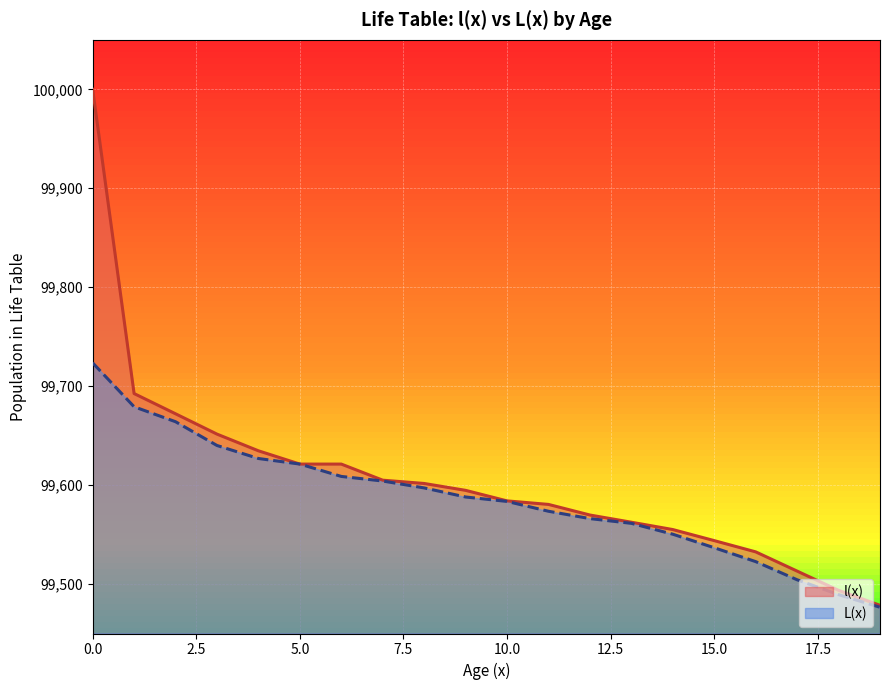

Between 1 and 16, which series saw the biggest shift?

l(x)